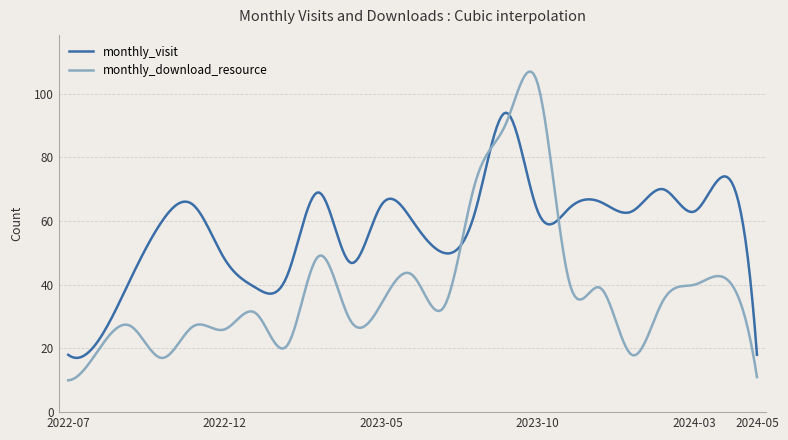

Does the chart display data point markers on the line(s)?

No